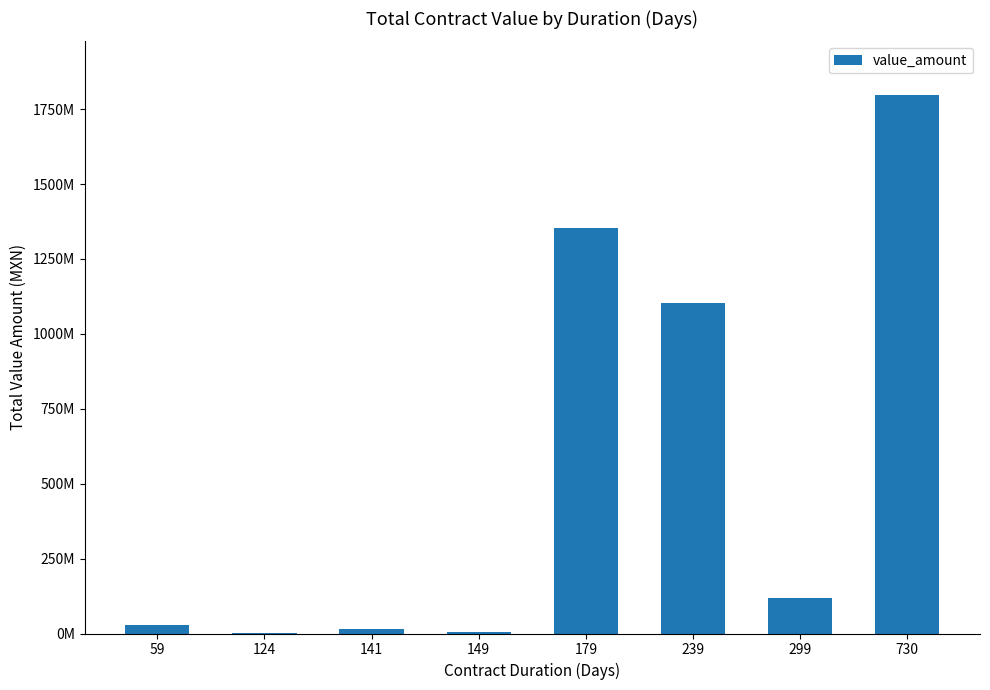

What is the sum of the values at 239 and 141?

1116976704.9